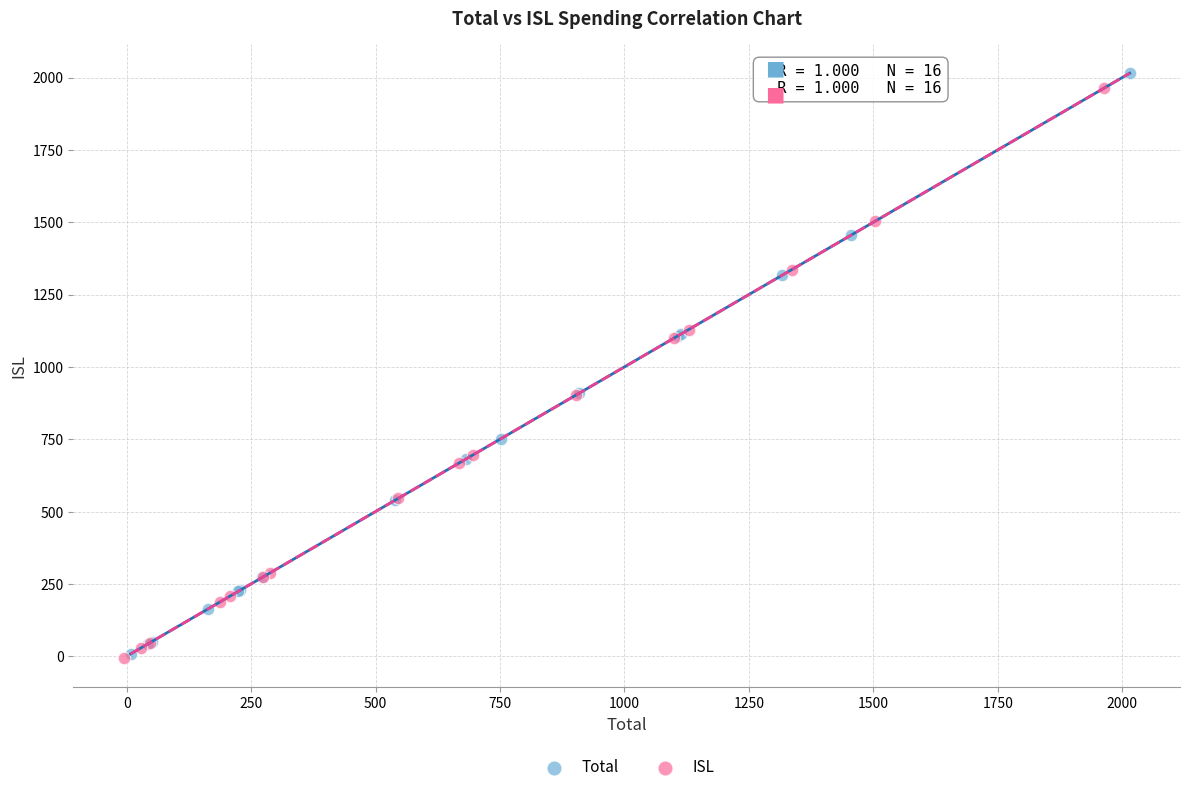

Which series has the widest spread of Y values?

Total